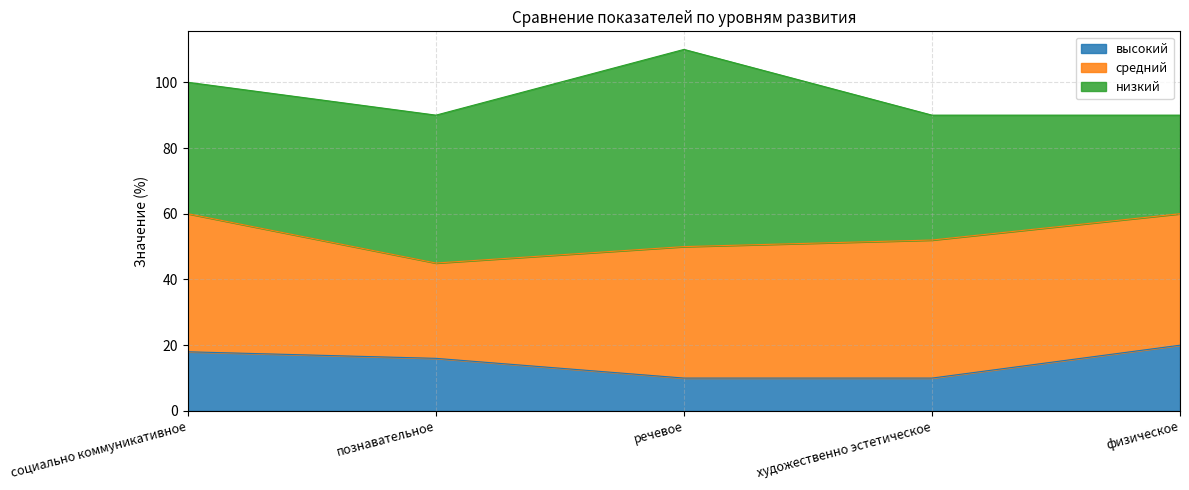

Between социально коммуникативное and физическое, which series saw the biggest shift?

низкий